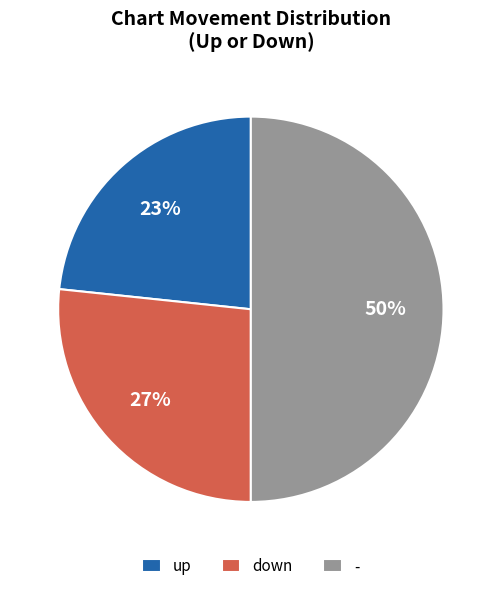

True or false: up accounts for 58% of the total.

False